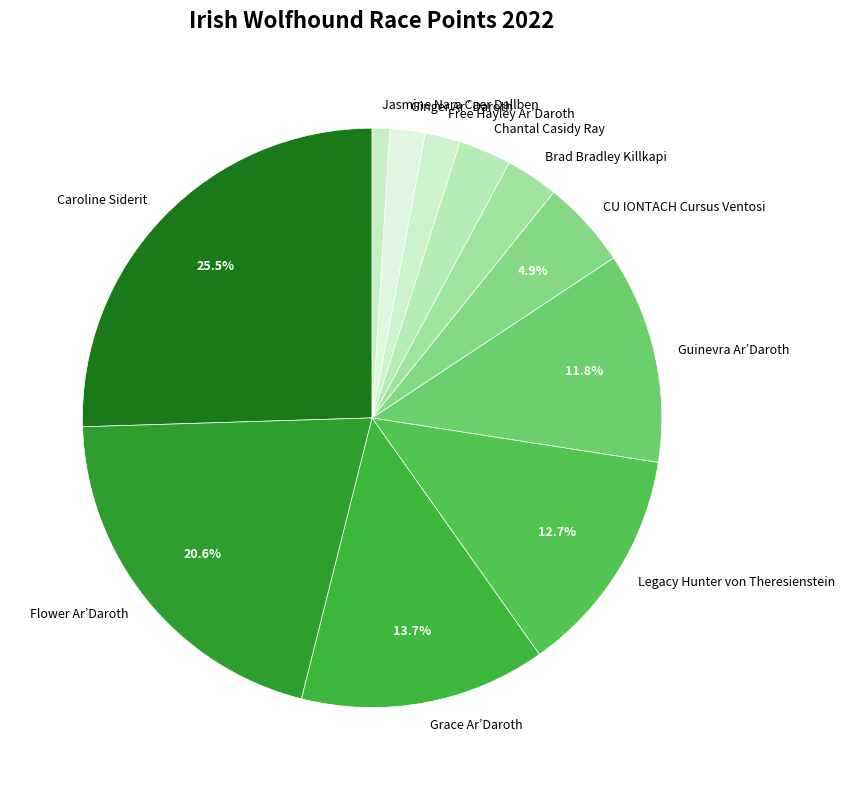

Between Ginger Ar´Daroth and Legacy Hunter von Theresienstein, which is larger?

Legacy Hunter von Theresienstein